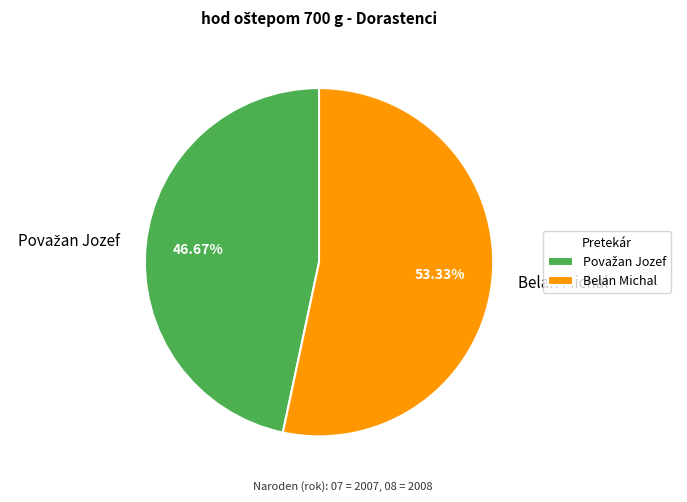

How many segments does this pie chart have?

2